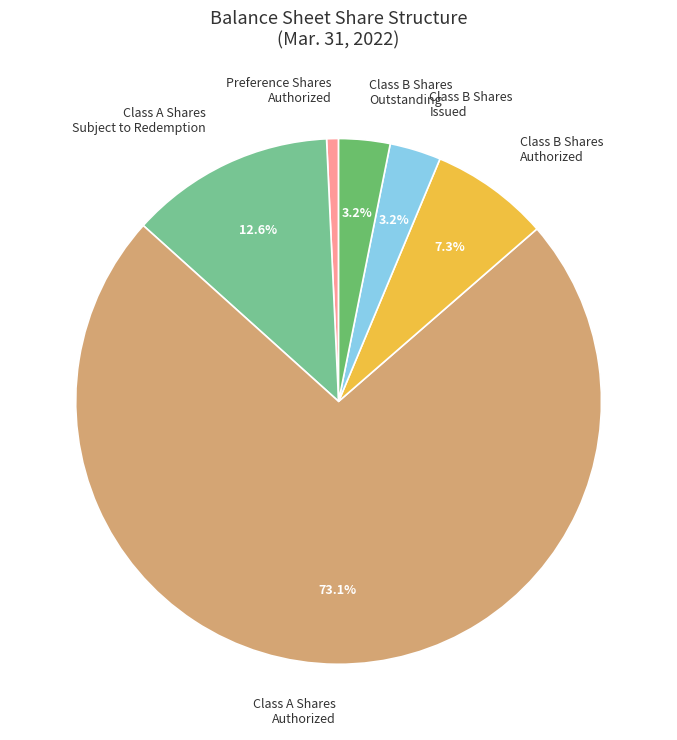

Between Class B Shares Outstanding and Class B Shares Authorized, which is larger?

Class B Shares Authorized